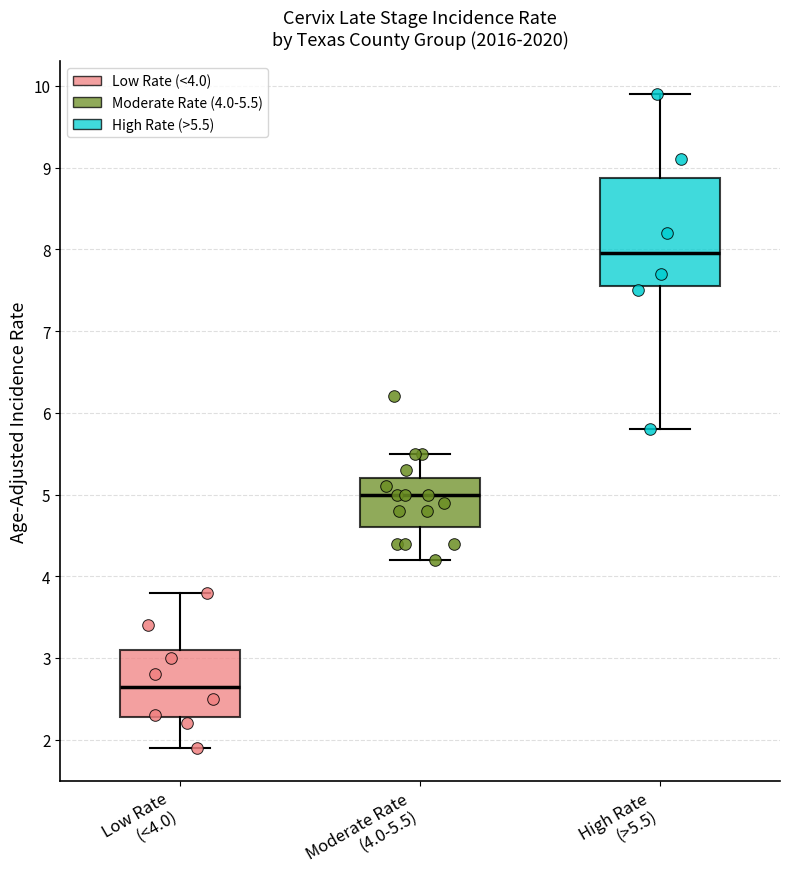

Which box's median line is the highest?

High Rate (>5.5)